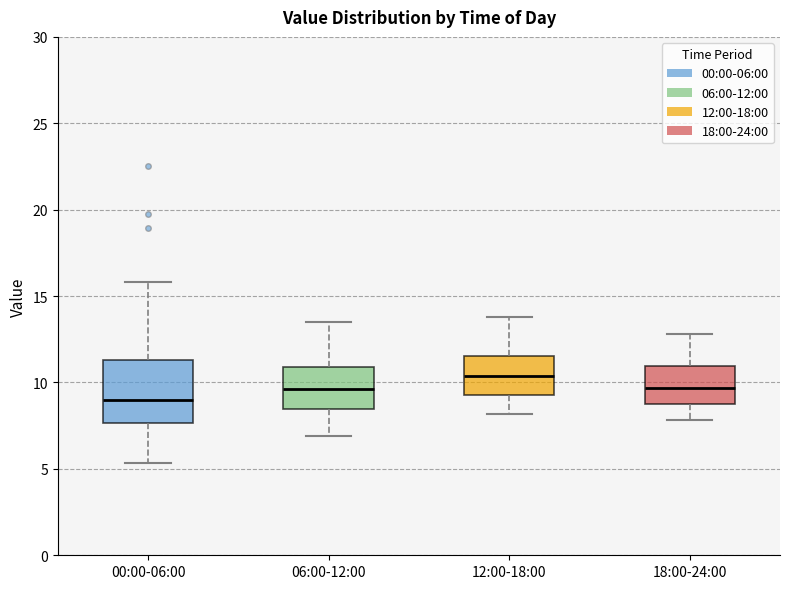

Reading left to right, transcribe this box plot: for each box, give where its median line is, the range the box spans, and where its two whiskers end, as read against the y-axis. The values are not printed on the chart, so give them approximately, as read against the axis.

00:00-06:00: median 9.0, box 7.5 to 11.5, whiskers 5.5 to 16.0
06:00-12:00: median 9.5, box 8.5 to 11.0, whiskers 7.0 to 13.5
12:00-18:00: median 10.5, box 9.5 to 11.5, whiskers 8.0 to 14.0
18:00-24:00: median 9.5, box 9.0 to 11.0, whiskers 8.0 to 13.0